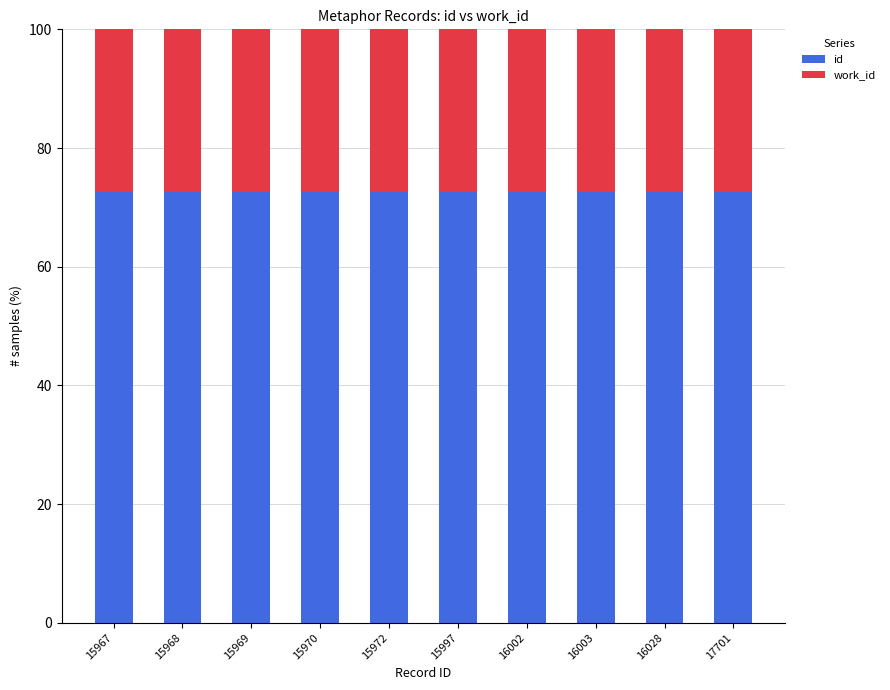

How many series are shown in this chart?

2